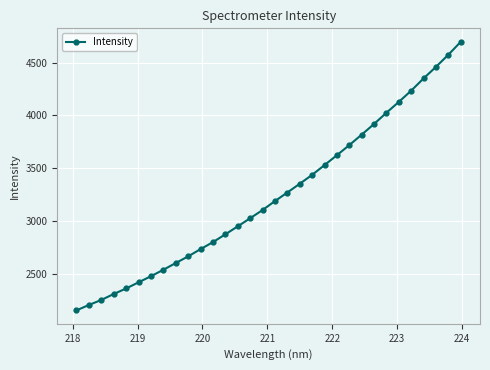

True or false: there are more than 2 points higher than both neighbors.

False